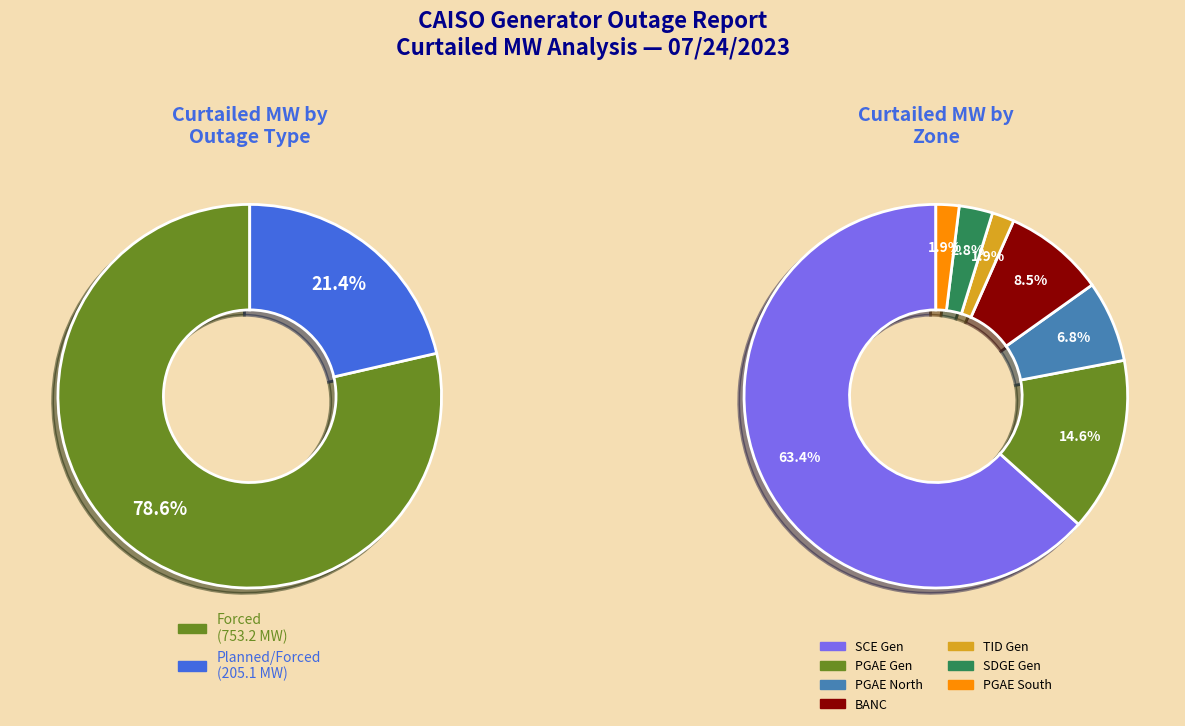

True or false: Forced accounts for 69% of the total.

False